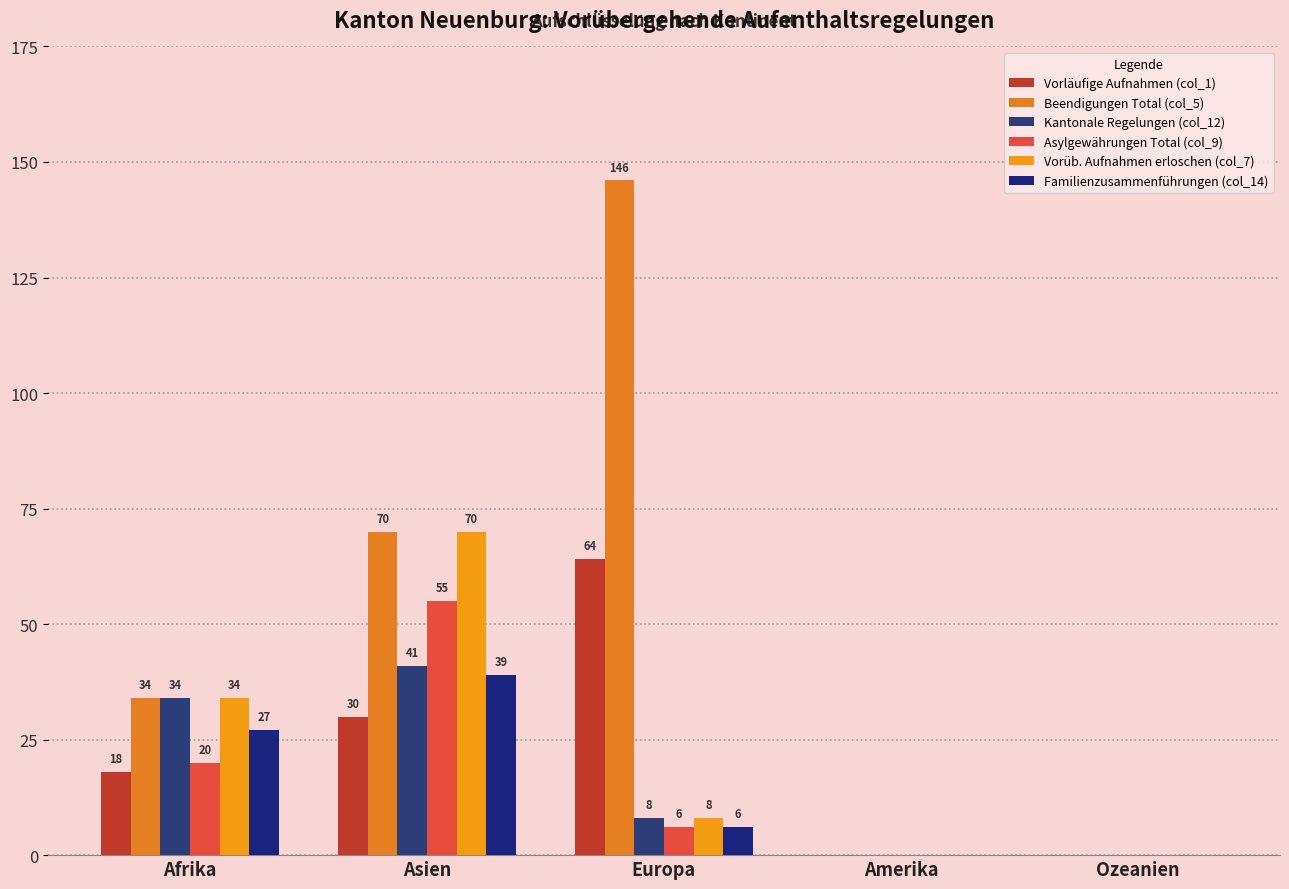

Which label corresponds to the smallest value in the chart?

Amerika